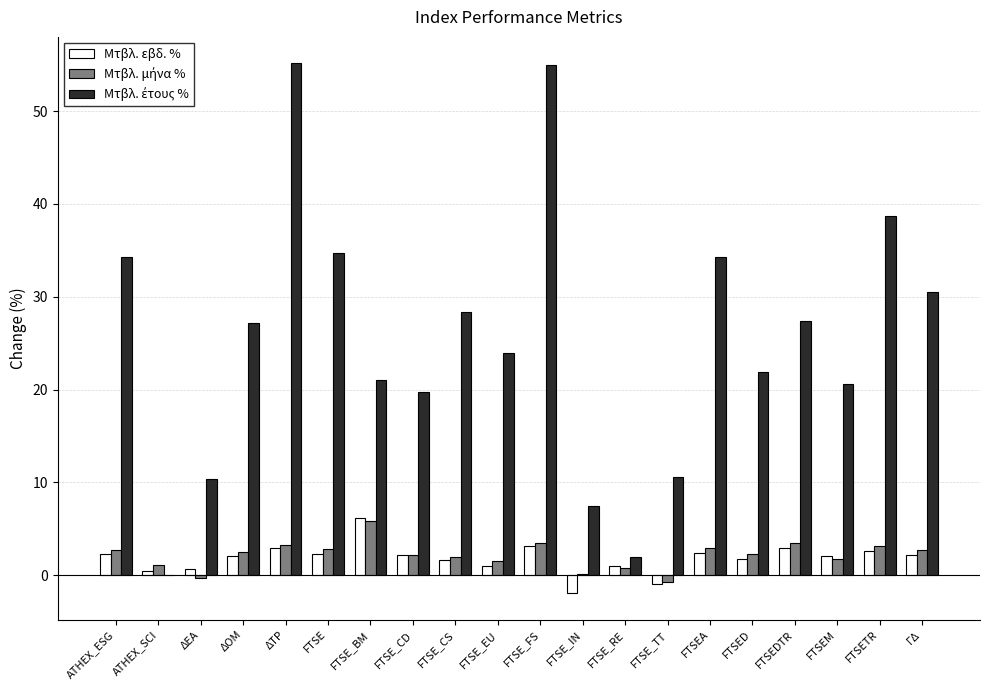

What is the maximum value for Μτβλ. εβδ. %?

6.1